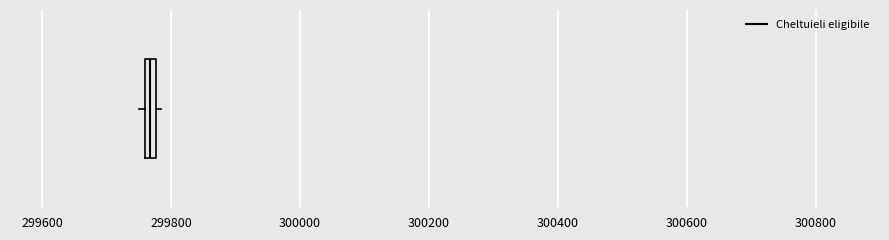

Where is the left edge of the box on the x-axis? The values are not printed on the chart, so give them approximately, as read against the axis.

299760